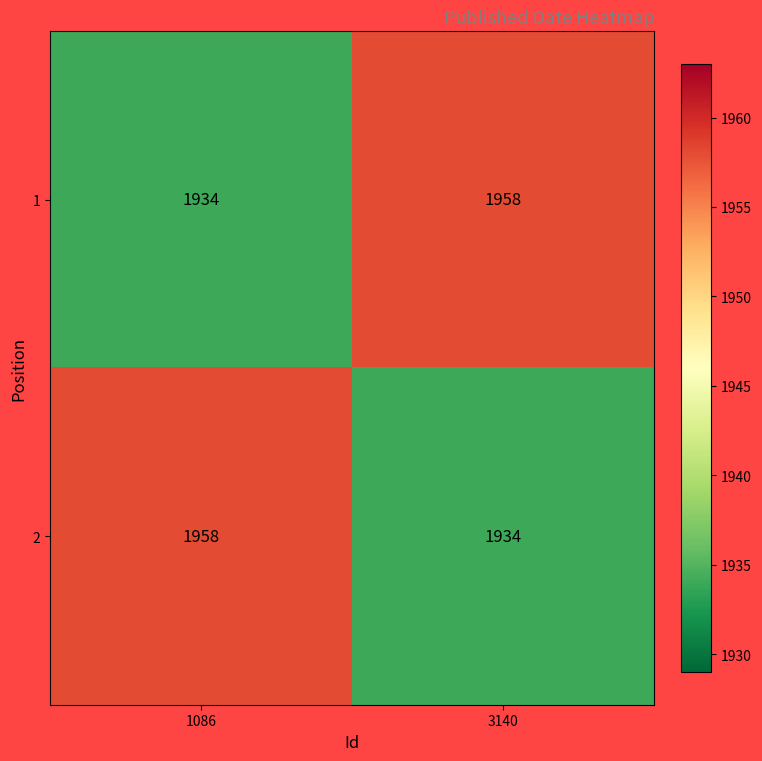

Is it true that 1 equals 3348 at 1086?

False